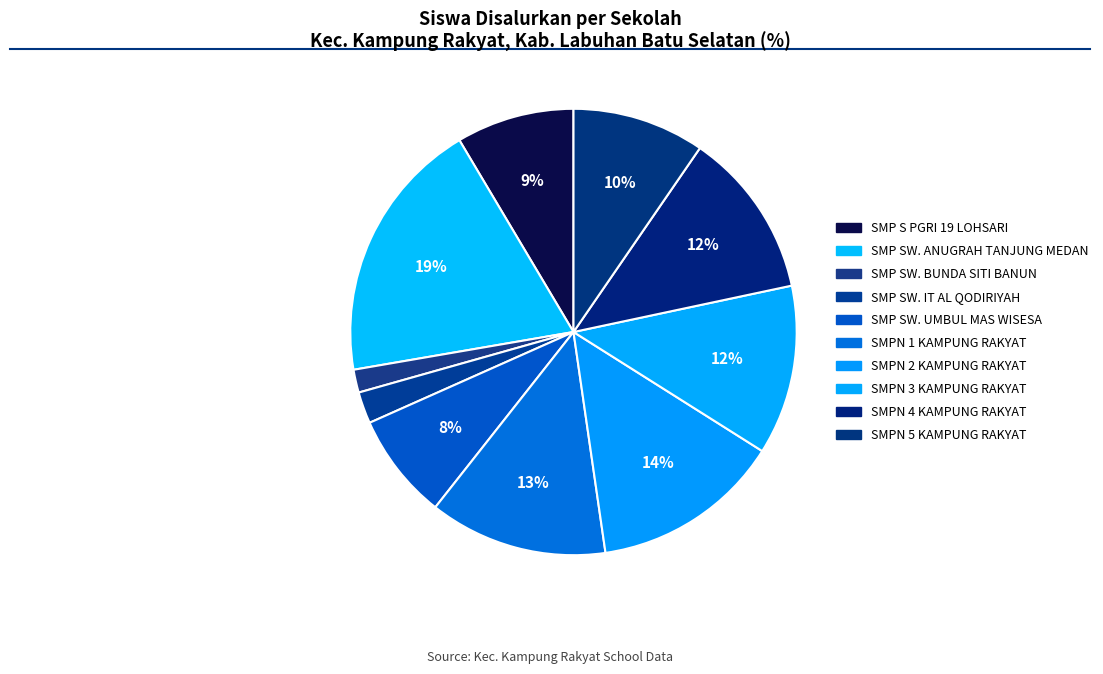

Which slice is the largest?

SMP SWASTA ANUGRAH TANJUNG MEDAN